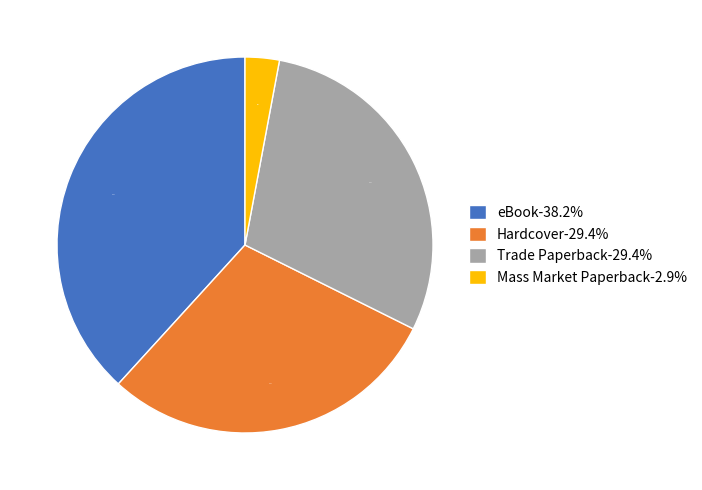

How many slices are in this pie chart?

4